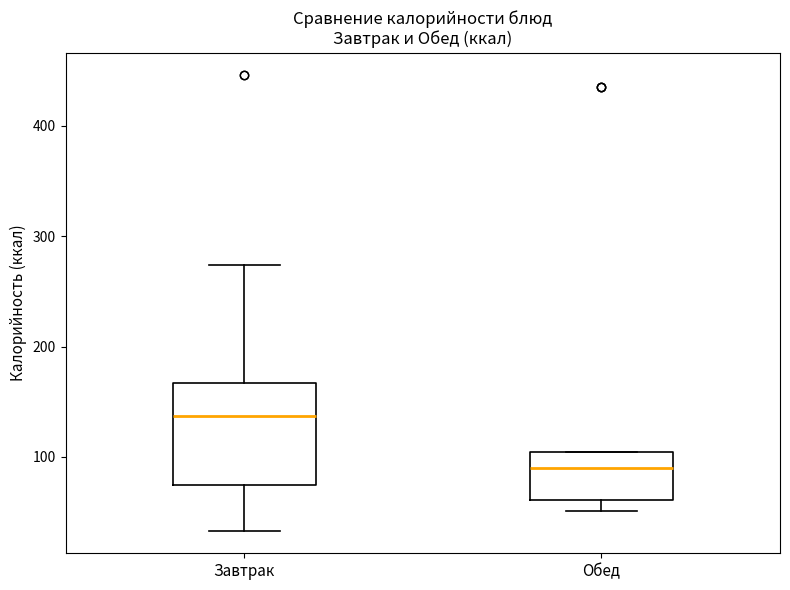

Reading left to right, transcribe this box plot: for each box, give where its median line is, the range the box spans, and where its two whiskers end, as read against the y-axis. The values are not printed on the chart, so give them approximately, as read against the axis.

Завтрак: median 140, box 70 to 170, whiskers 30 to 270
Обед: median 90, box 60 to 100, whiskers 50 to 100